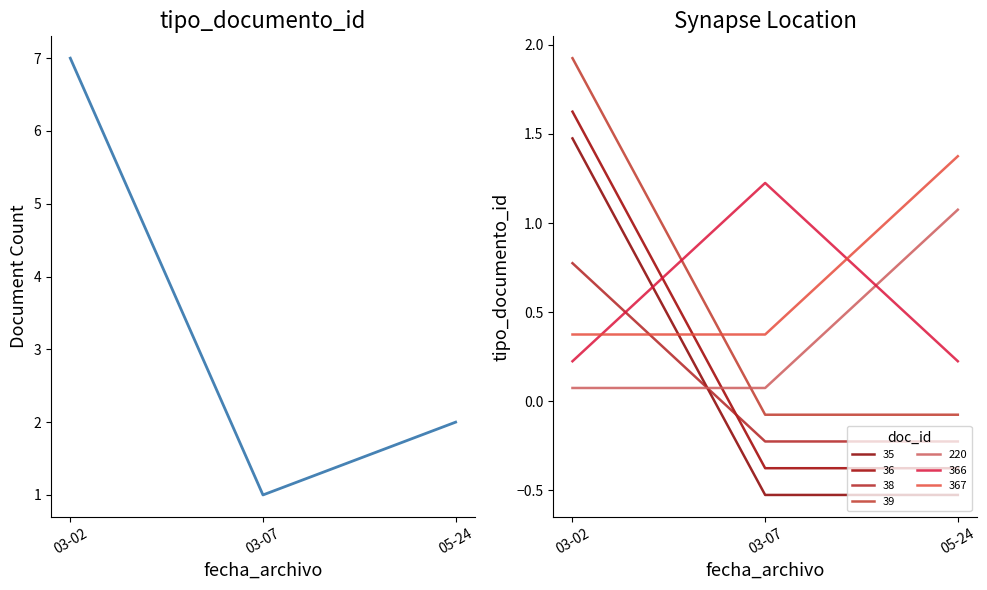

Where is the data nearest to the value 4?

05-24